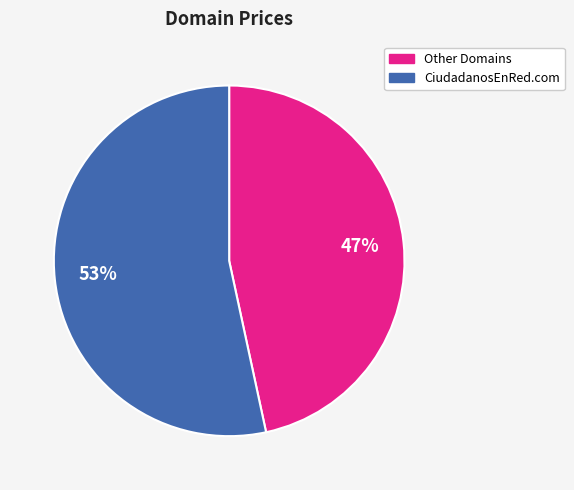

Does any single category account for the majority?

Yes